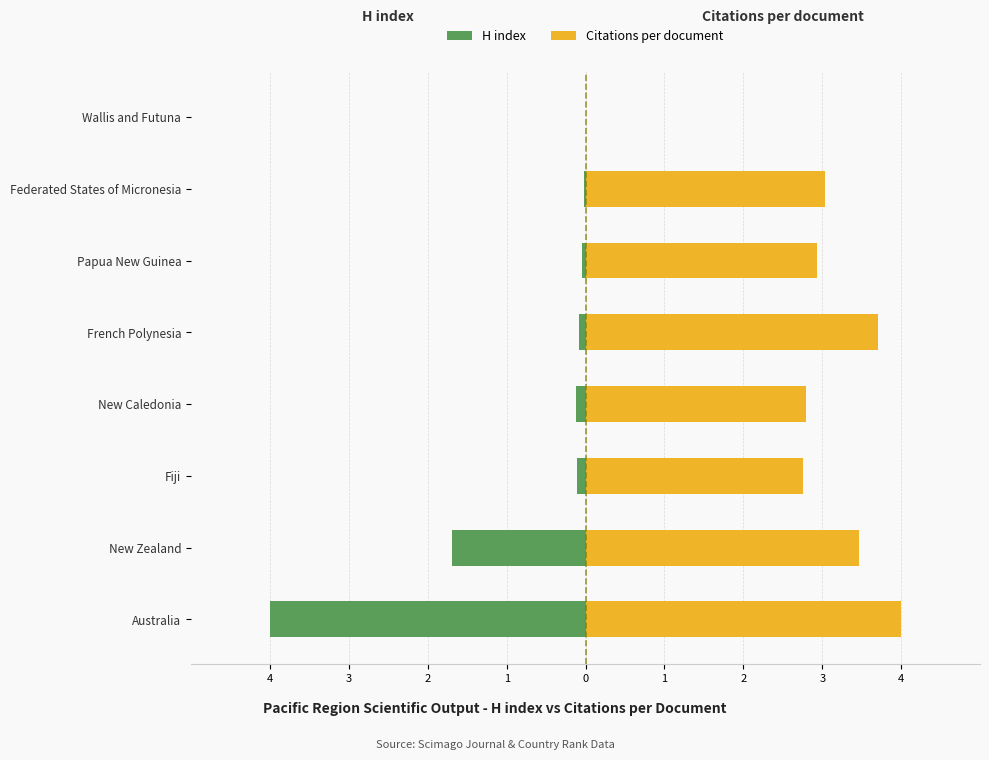

Is the value of H index at Papua New Guinea greater than the value of Citations per document at New Zealand?

No